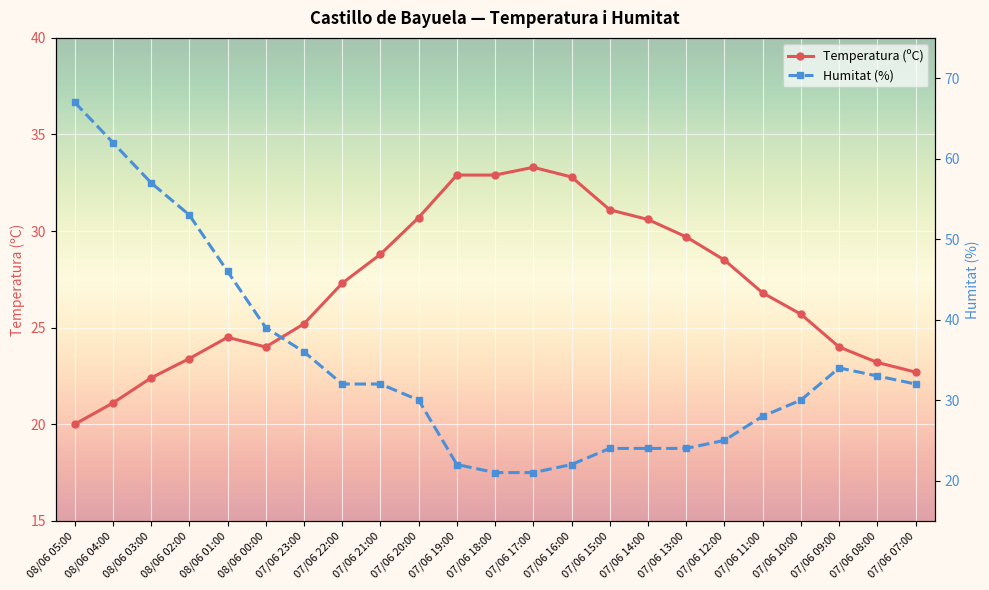

What are all the series names shown in the legend?

Temperatura (ºC), Humitat (%)